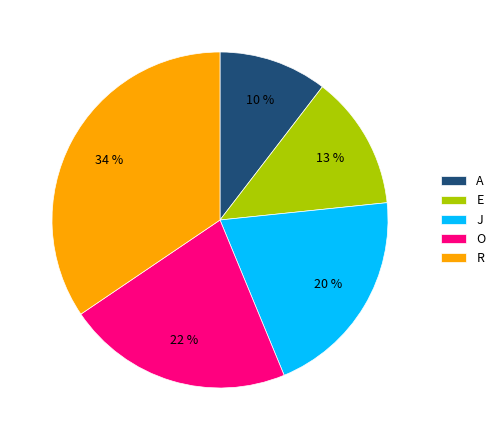

How many slices are in this pie chart?

5